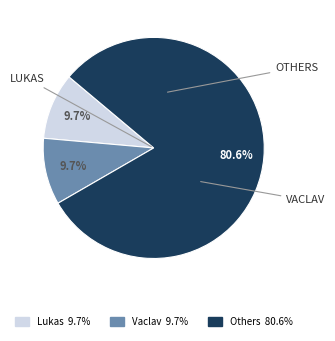

How many slices are in this pie chart?

3